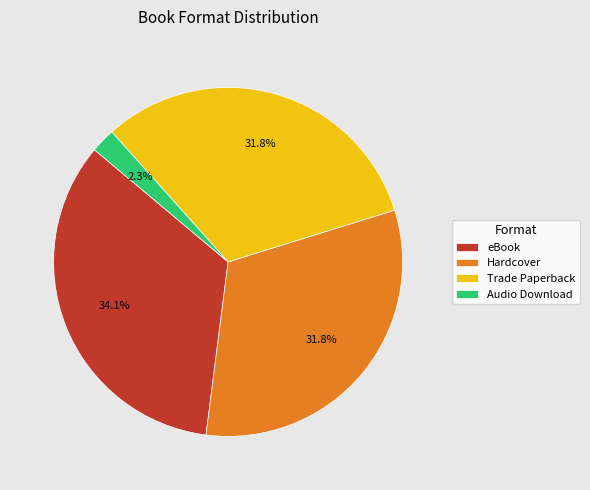

Which category has the smallest portion of the pie?

Audio Download